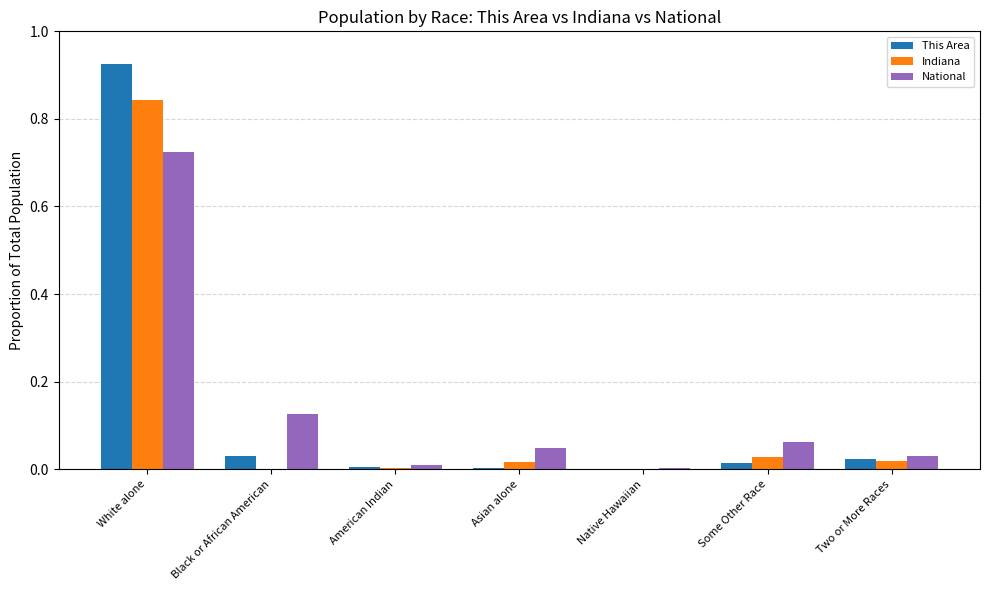

Which series changed the most between White alone and Some Other Race?

This Area